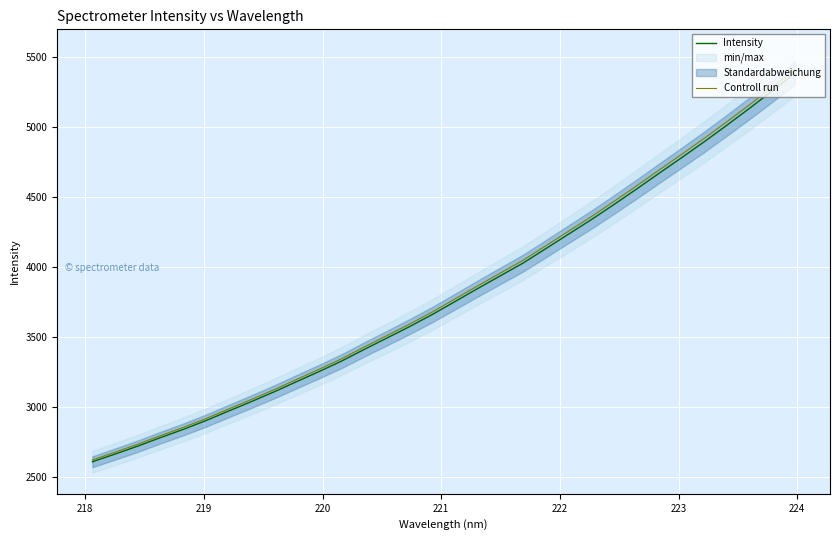

What is the lowest value of the Controll run series?

2620.3